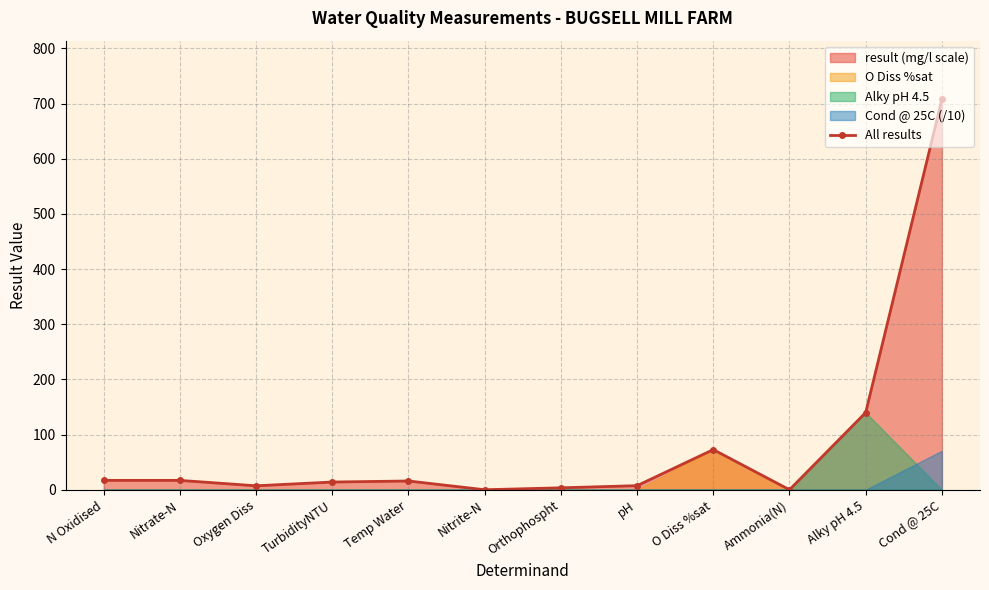

What position from the right is Nitrate-N?

11